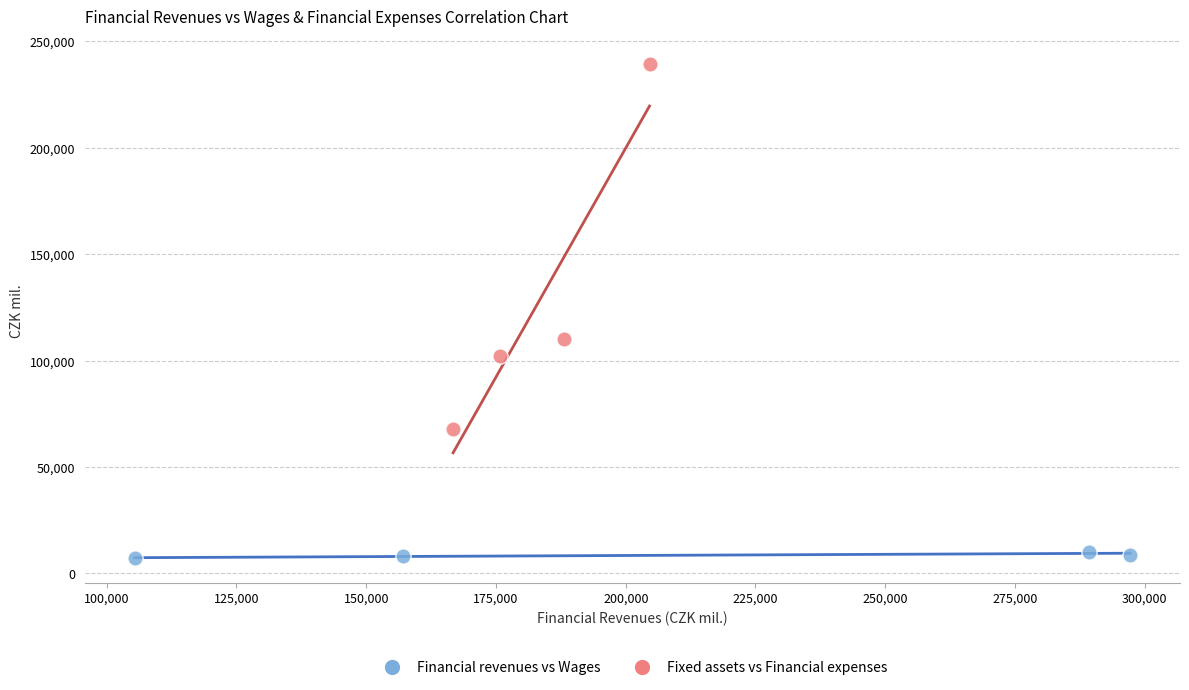

Which series has the widest spread of Y values?

Fixed assets vs Financial expenses